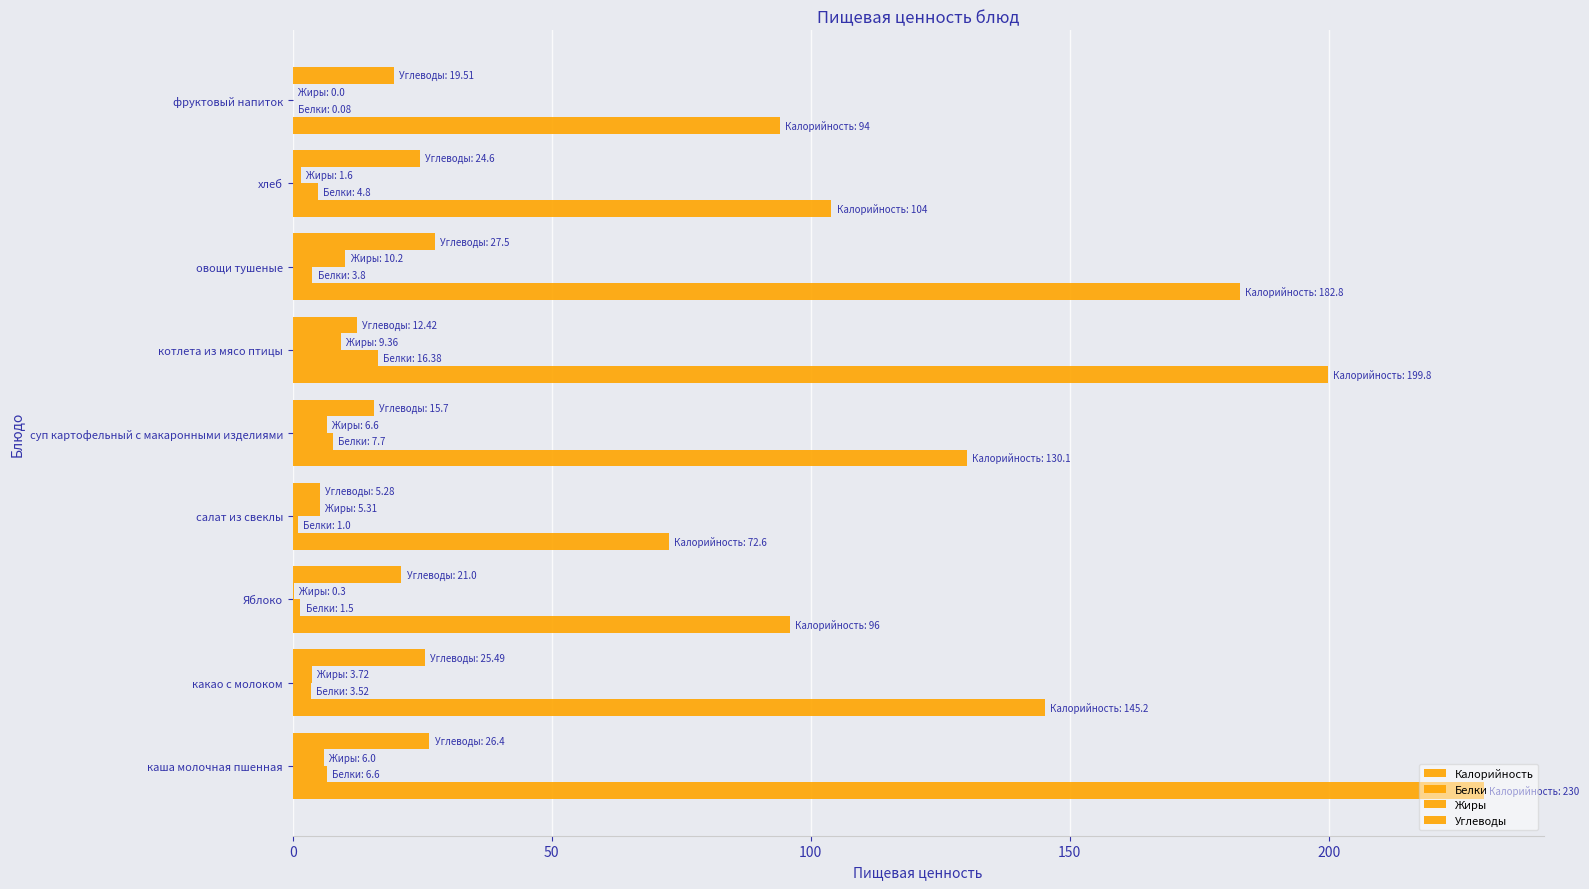

What is the difference between the maximum and minimum values in the Жиры series?

10.2